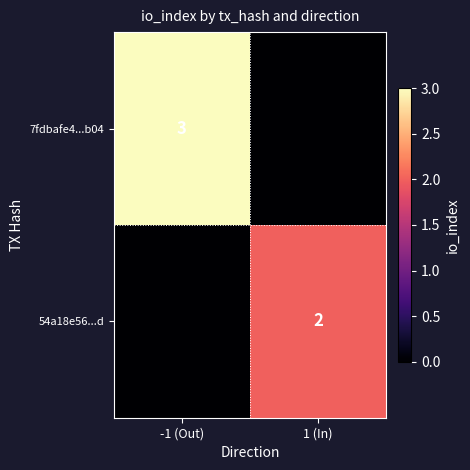

At how many categories does at least one series exceed 2?

1